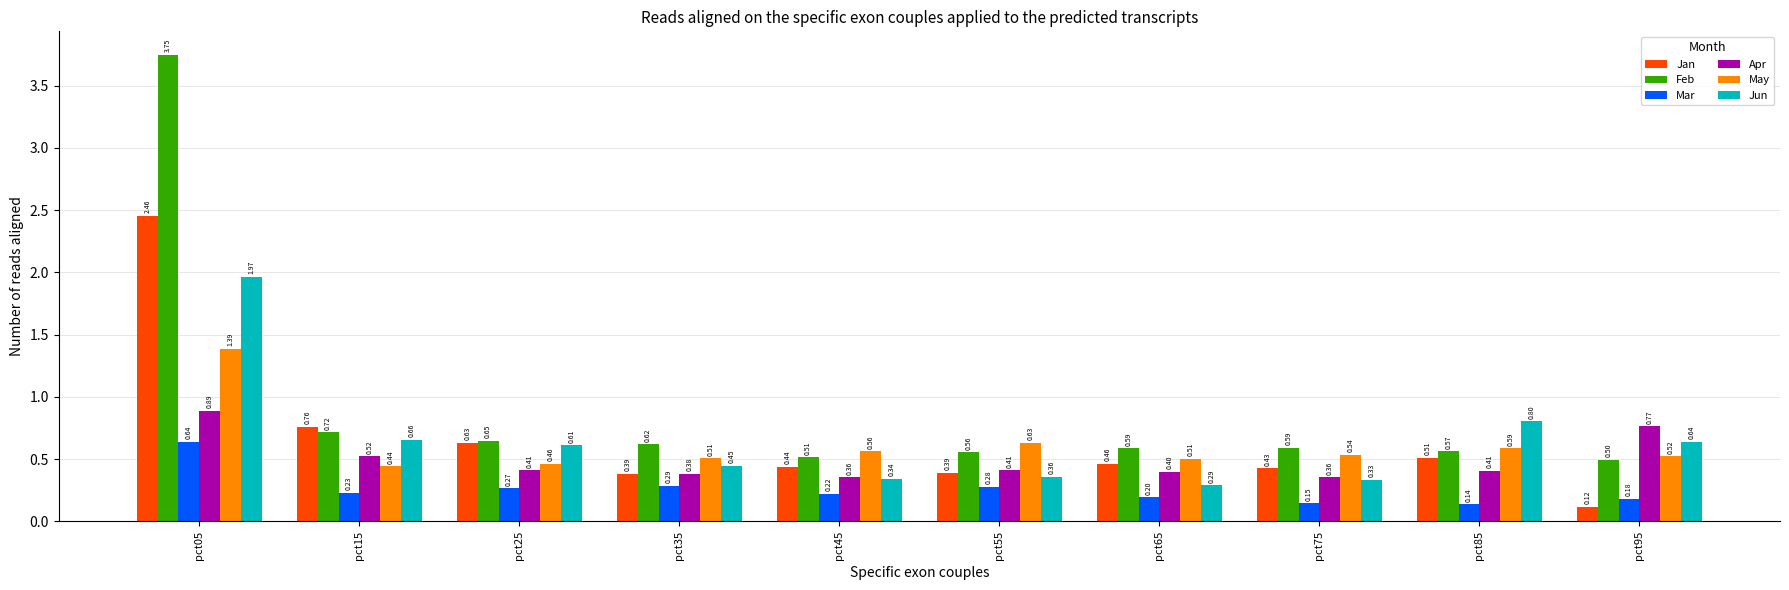

Rank the series by their maximum value, from highest to lowest.

Feb, Jan, Jun, May, Apr, Mar